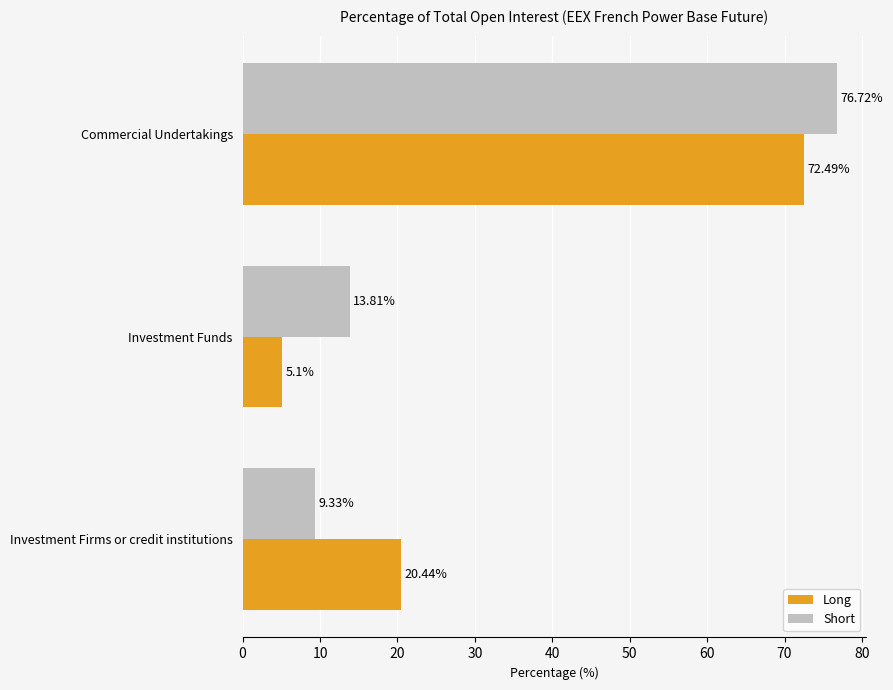

At Investment Funds, list the series in order from smallest to largest.

Long, Short